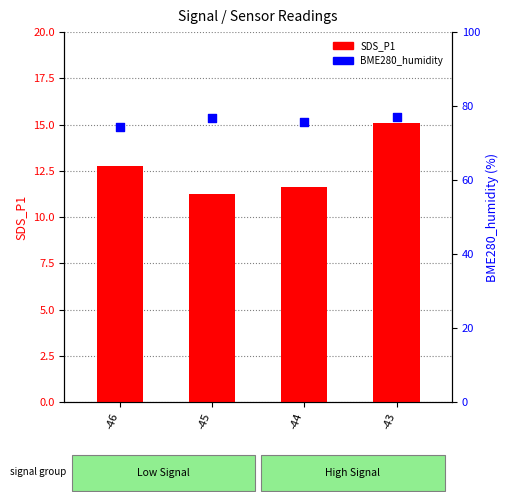

At how many categories does at least one series exceed 60?

4